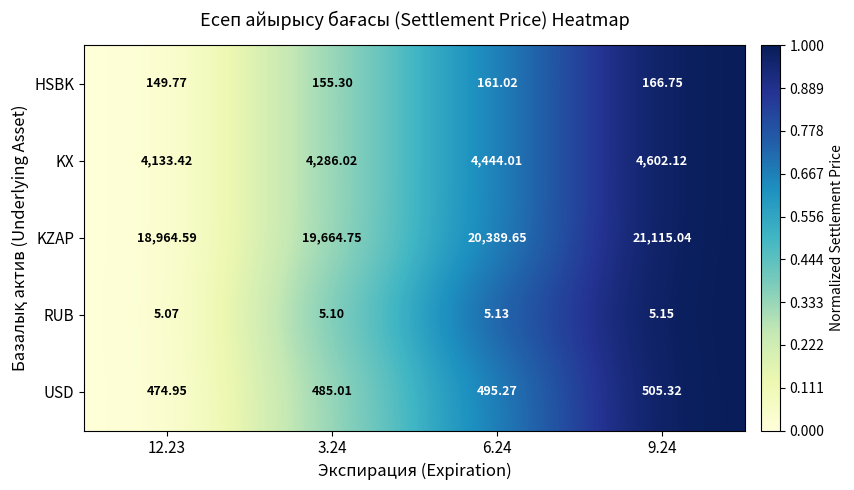

Count the number of data series in this chart.

5